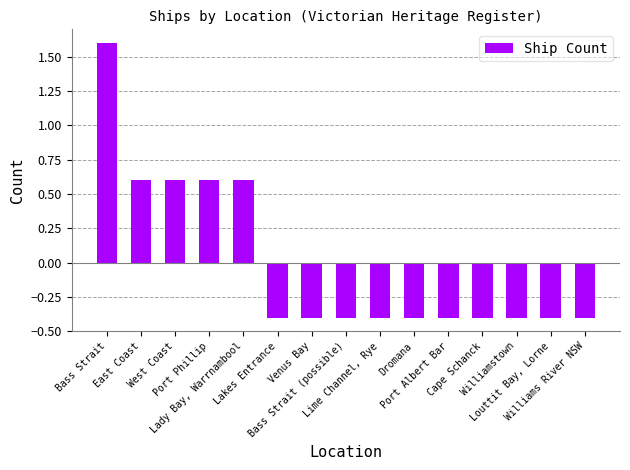

What is the minimum value shown in the chart?

-0.4